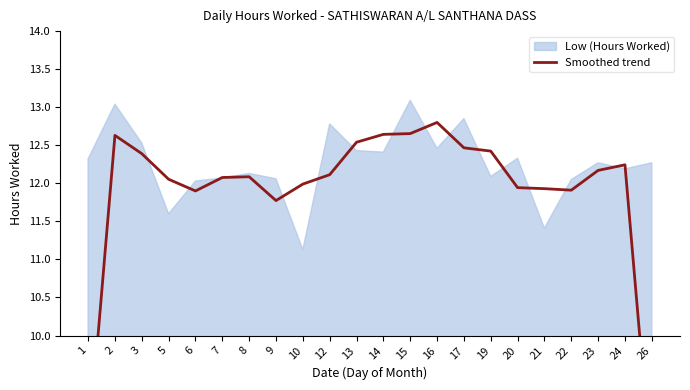

Where is the data nearest to the value 10?

1